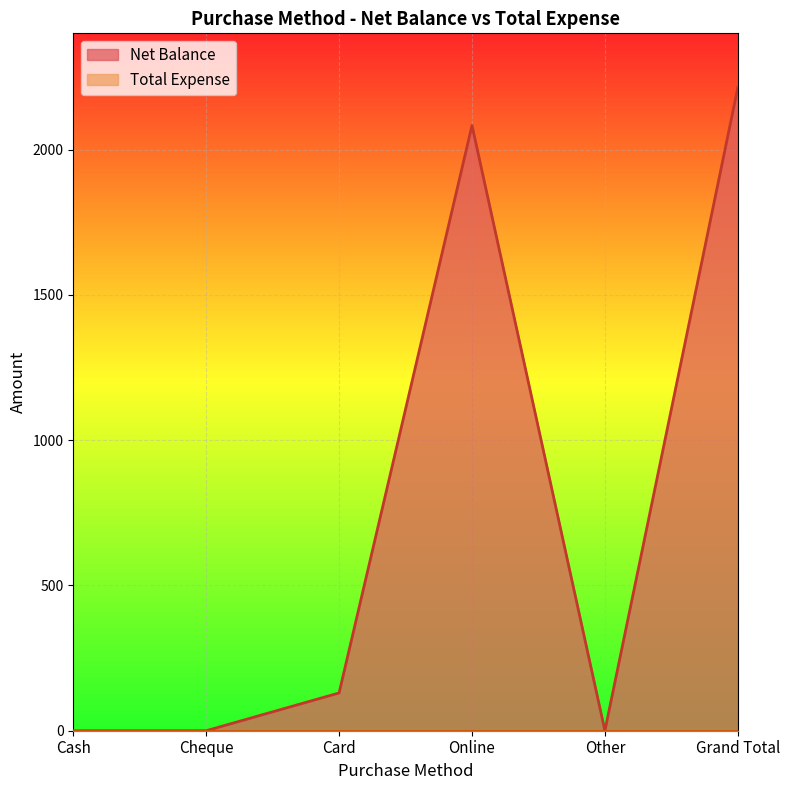

What is the maximum value shown in the chart?

2213